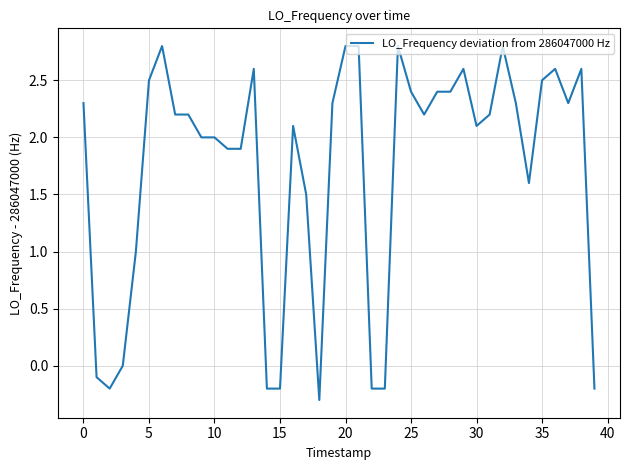

What is the difference between the maximum and minimum values?

3.1